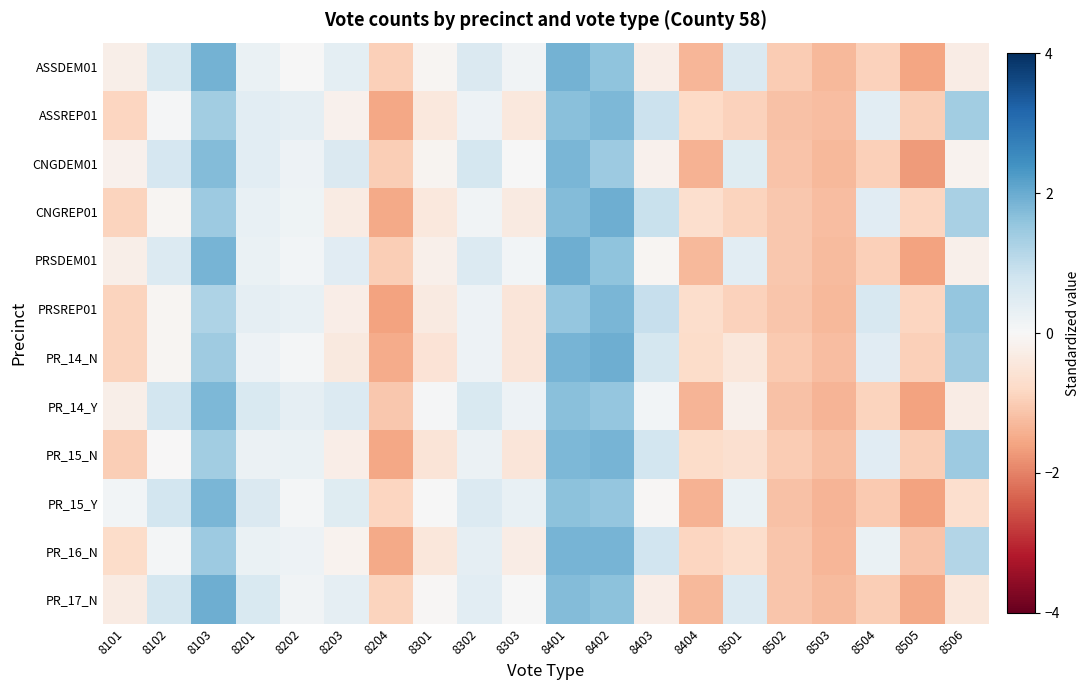

What is the total value across all series at 8404?

-12.5